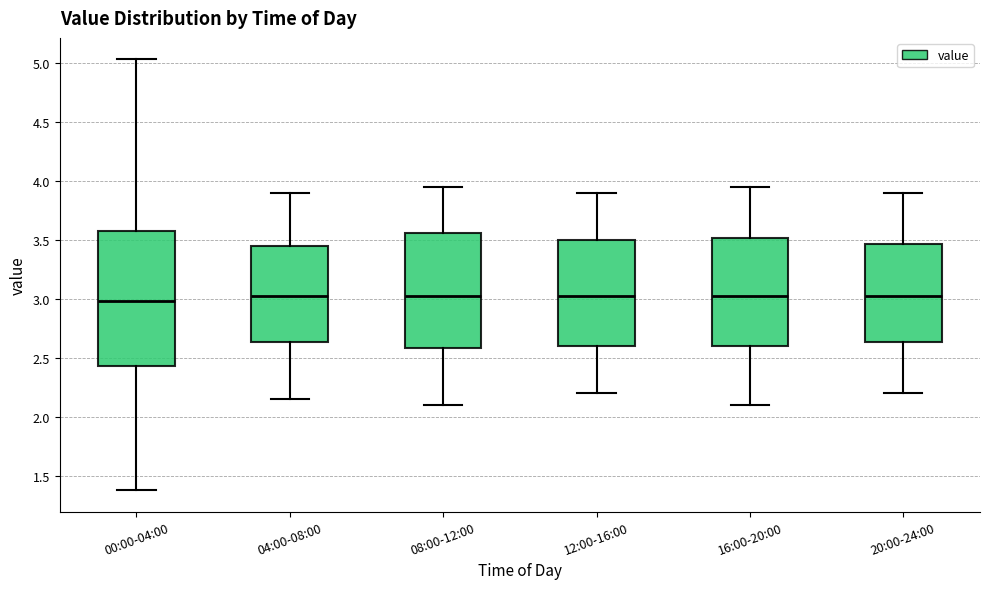

Which box is the tallest, from its lower edge to its upper edge?

00:00-04:00